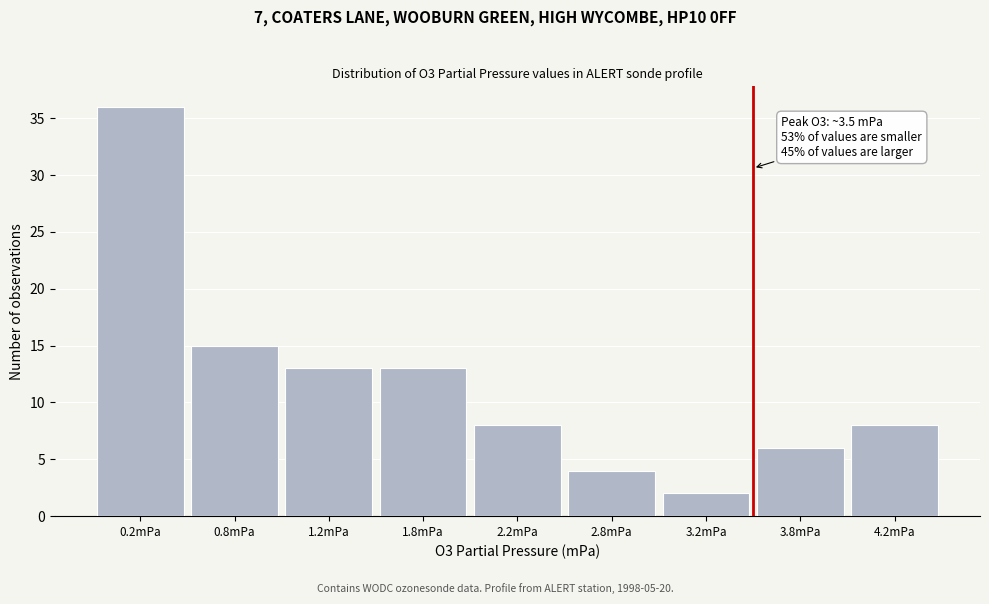

Reading left to right, extract all data points from this chart.

36	15	13	13	8	4	2	6	8